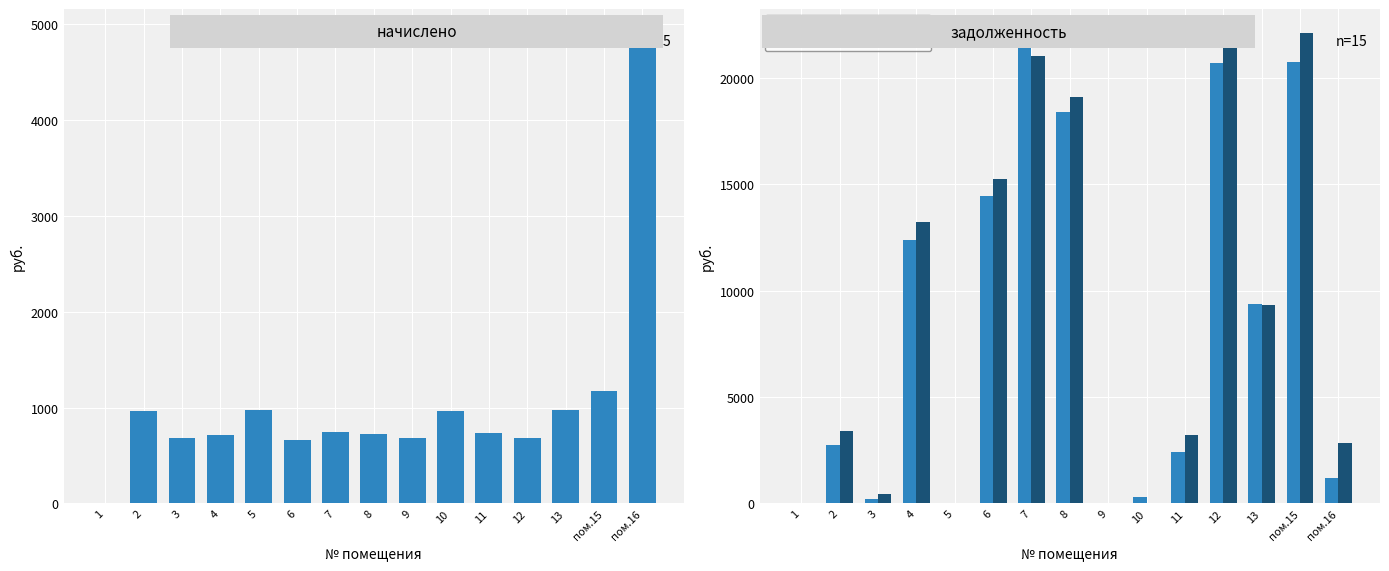

Reading left to right, extract all data points from this chart.

начислено: 0.0	966.7	686.9	718.7	979.4	666.2	748.9	725.0	683.7	962.0	731.4	680.5	976.3	1173.4	4909.9
задолженность (взнос): 0.0	2740.9	229.0	12386.0	0.0	14429.0	21761.3	18367.7	0.0	320.6	2438.0	20683.3	9360.2	20729.4	1214.1
задолженность (пени): 0.0	3381.7	457.9	13237.1	0.0	15244.3	21000.0	19092.7	0.0	42.0	3197.1	21567.4	9312.1	22123.7	2850.7